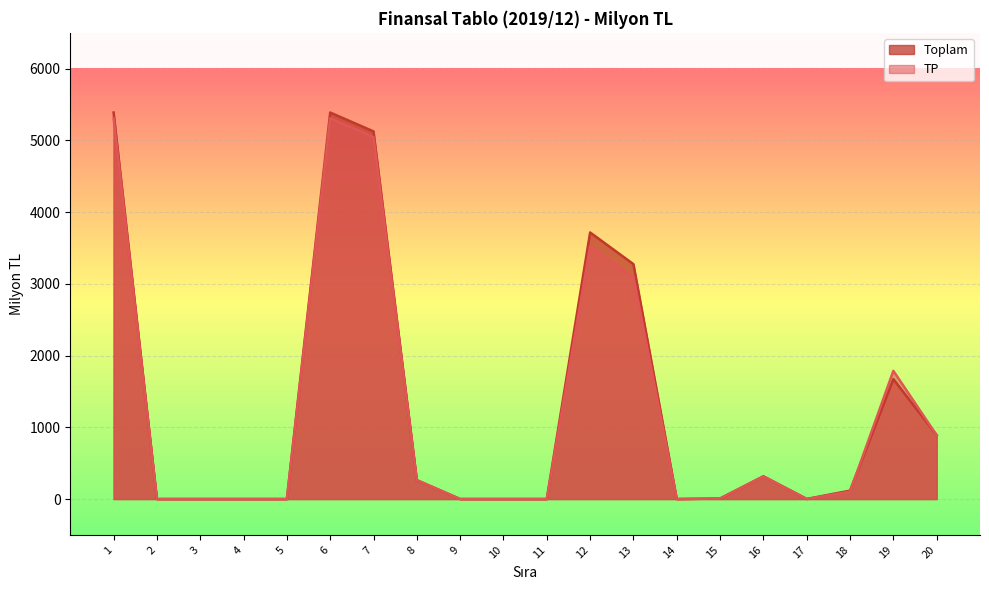

How many values in Toplam are above zero?

12